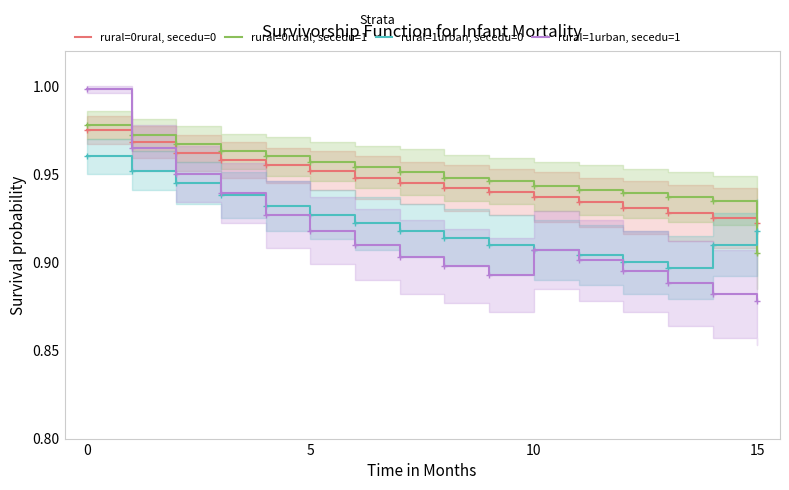

Which series has the largest range (max minus min)?

rural=1urban, secedu=1